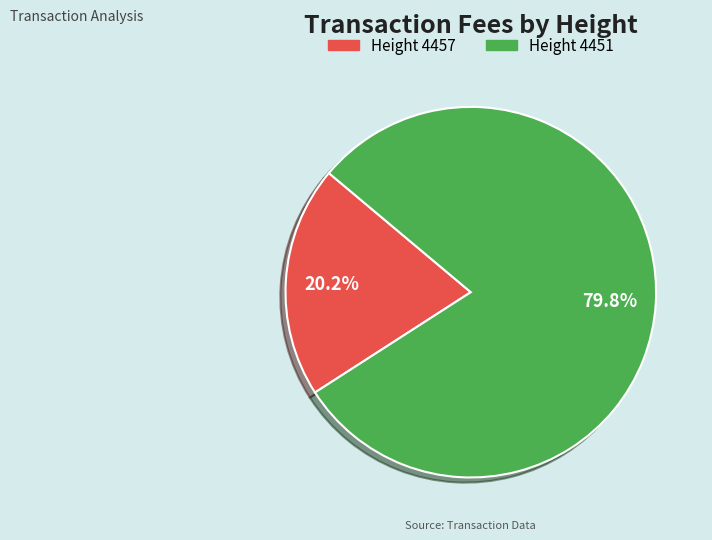

What percentage is the Height 4451 slice, to the nearest percent?

80%